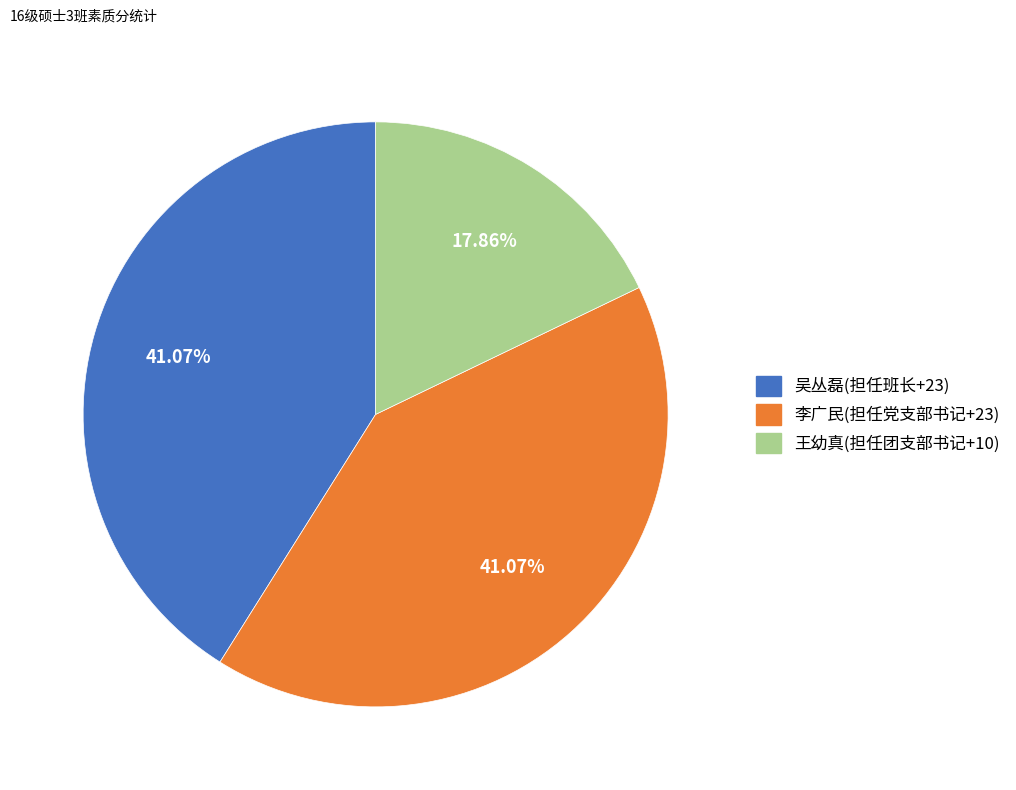

How much of the chart is everything except 王幼真(担任团支部书记+10)?

82.1%